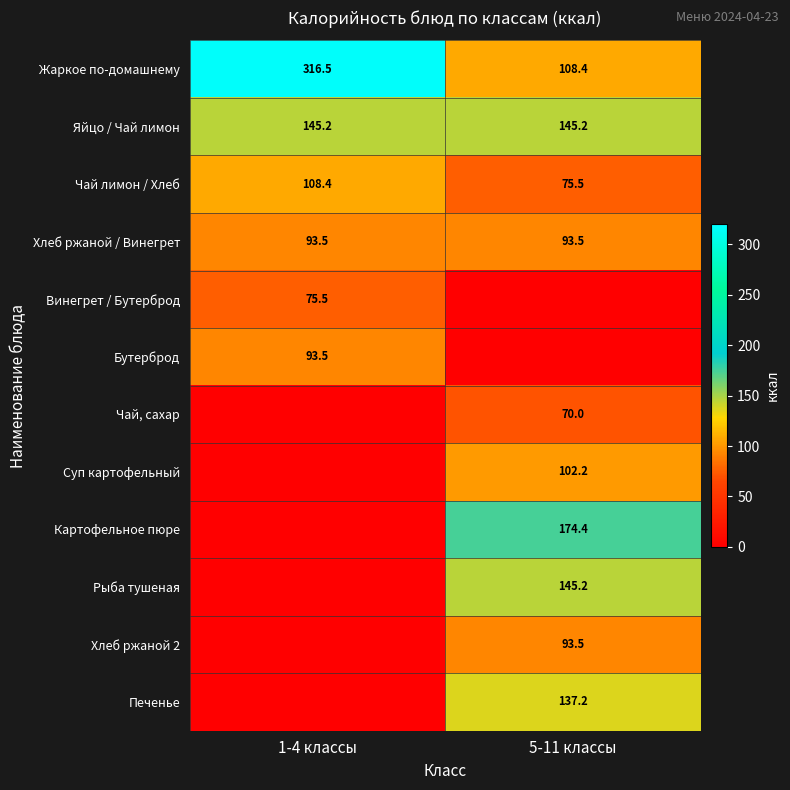

Is the value of Винегрет / Бутерброд at 1-4 классы greater than the value of Чай лимон / Хлеб at 1-4 классы?

No